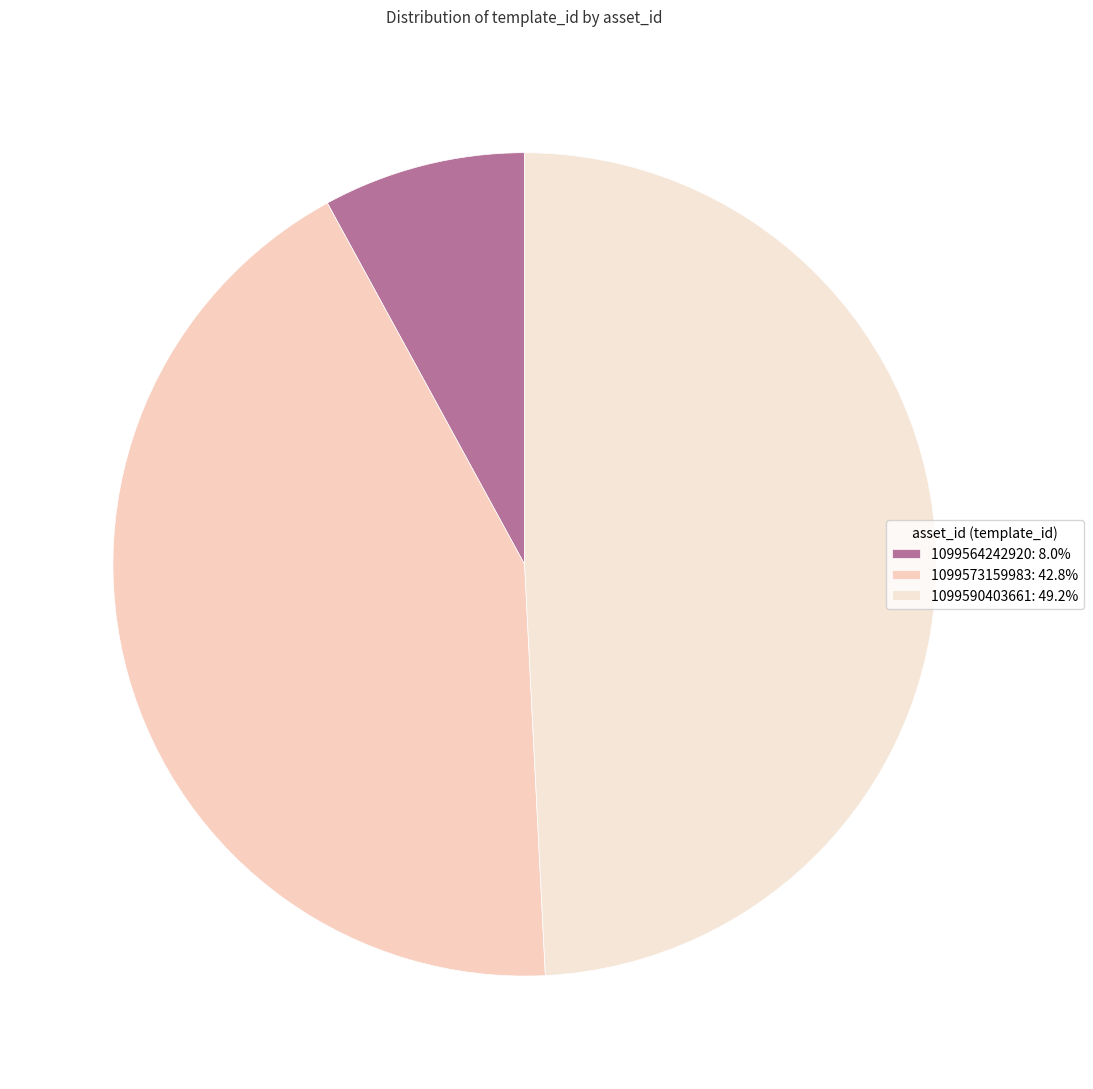

Is it true that 1099564242920 is 8% of the pie?

True